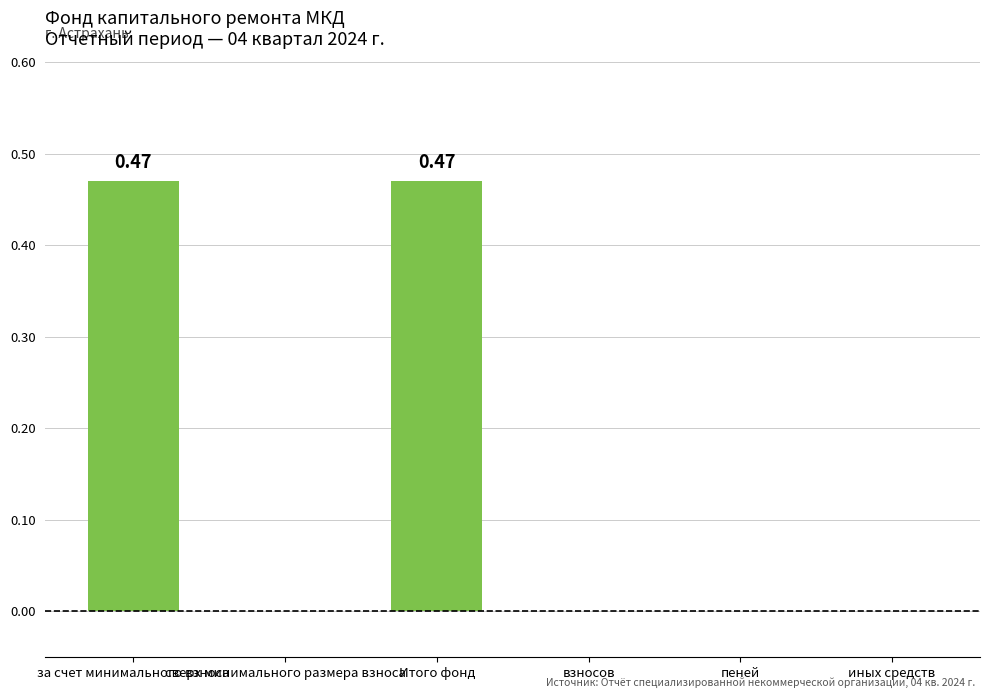

What is the sum of all values?

0.9